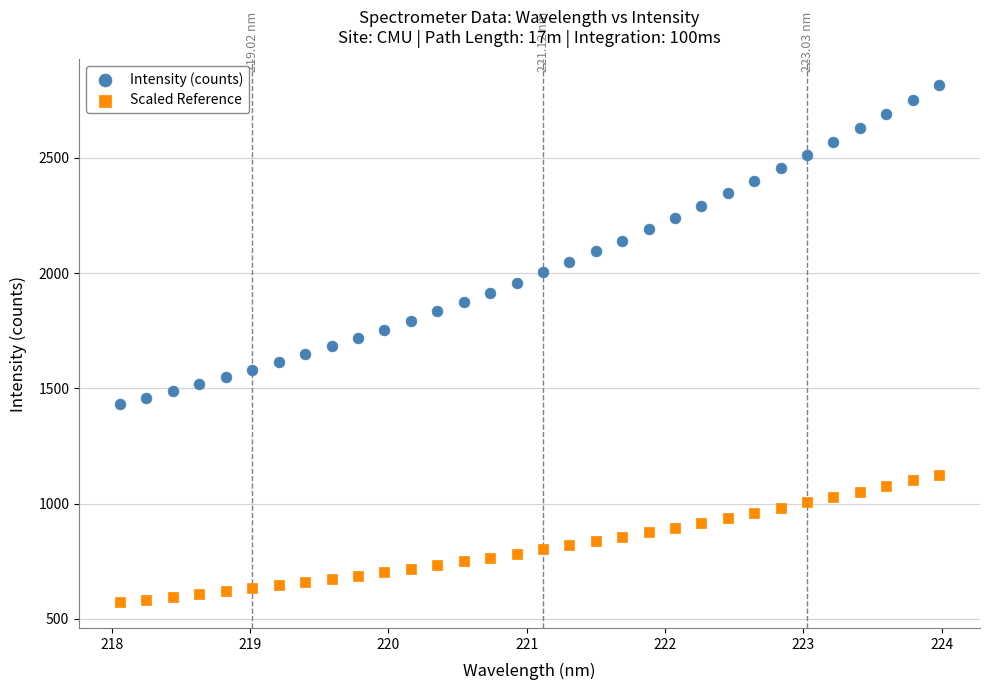

What are all the series names shown in the legend?

Intensity (counts), Scaled Reference